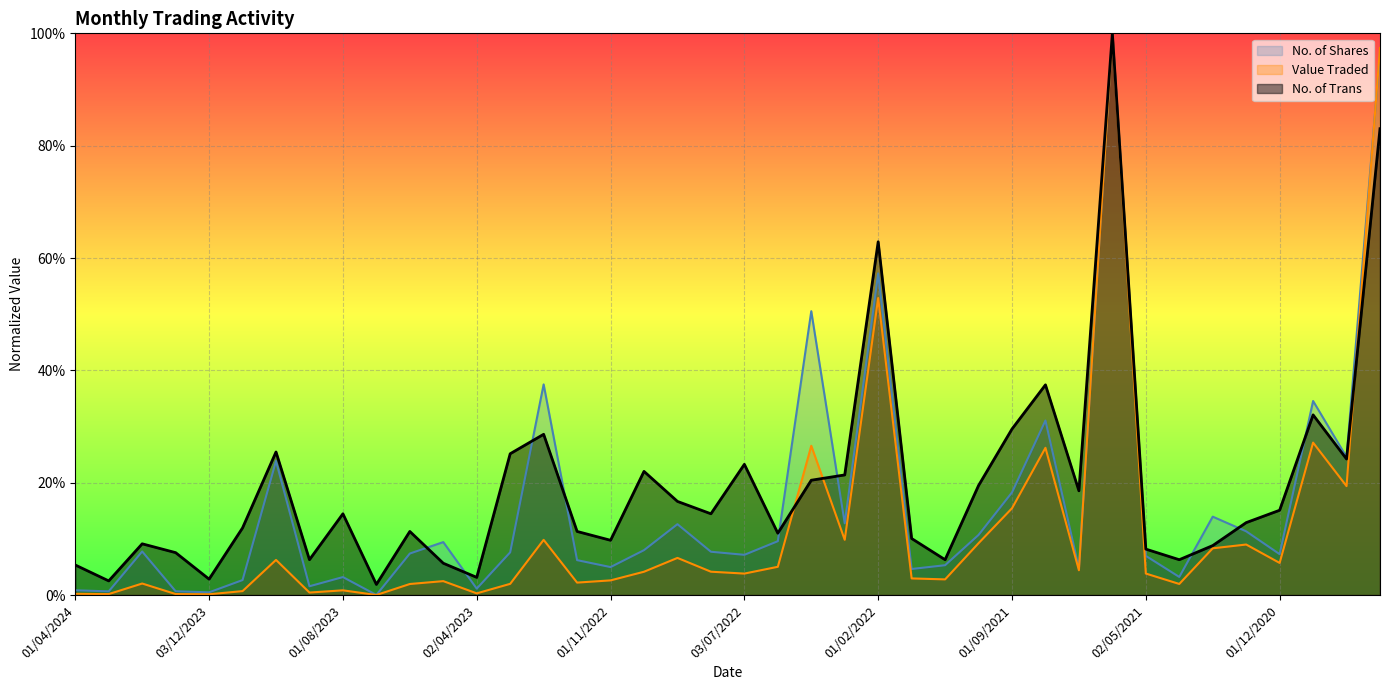

At which label does No. of Trans reach its minimum?

02/07/2023